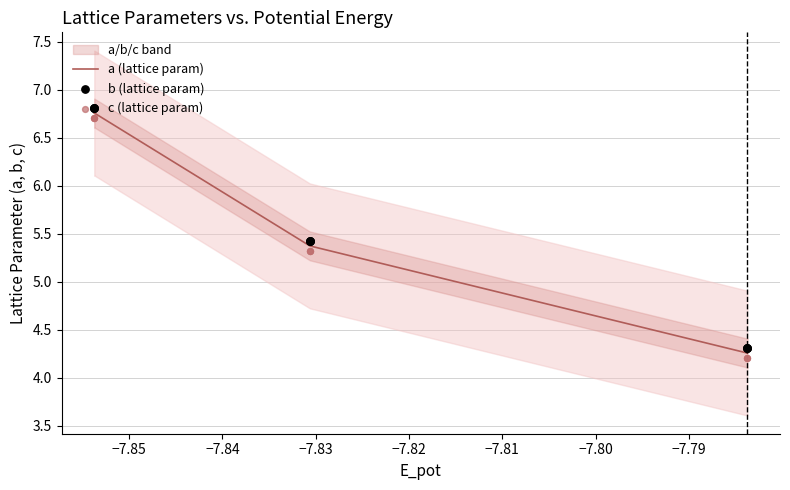

Which series has the largest Y range (max minus min)?

a (lattice param)